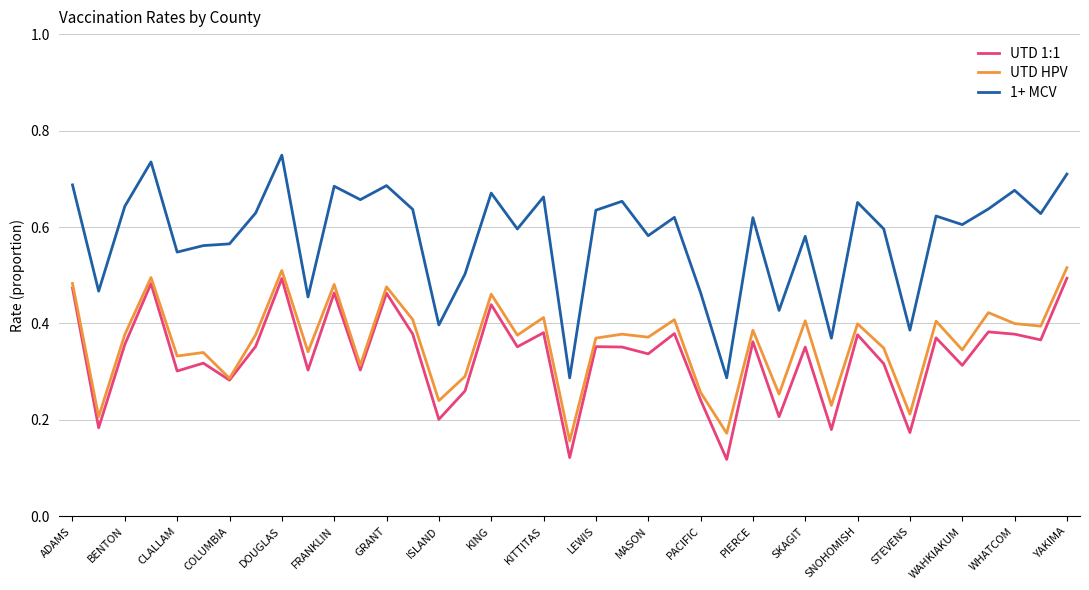

True or false: 1+ MCV and UTD HPV cross at least once.

False